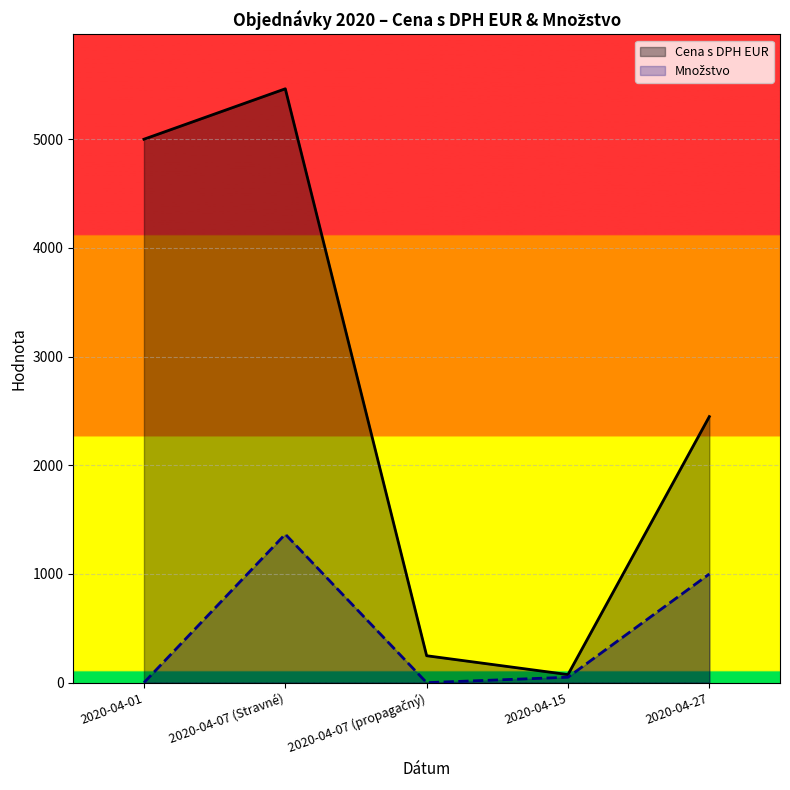

What are all the series names shown in the legend?

Cena s DPH EUR, Množstvo